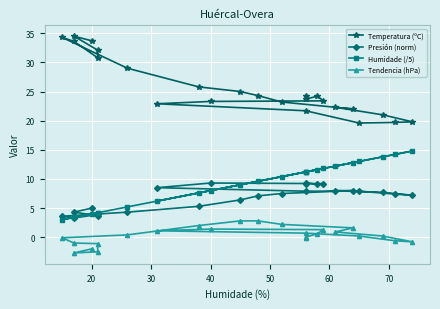

How many values in the Humidade (/5) series are below 10?

12